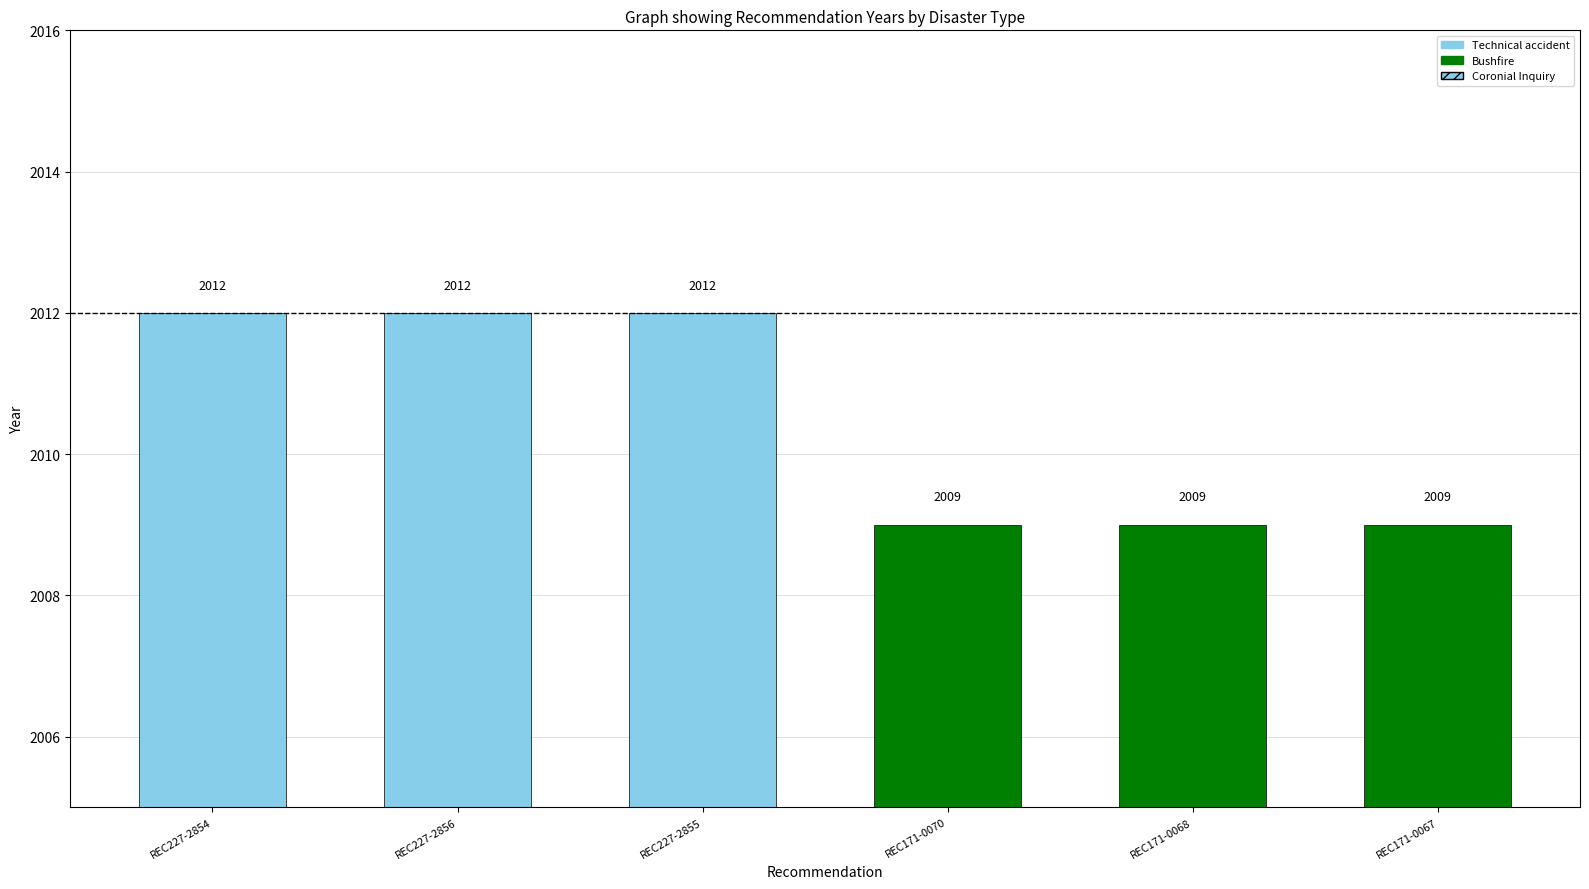

What position from the right is REC171-0067?

1